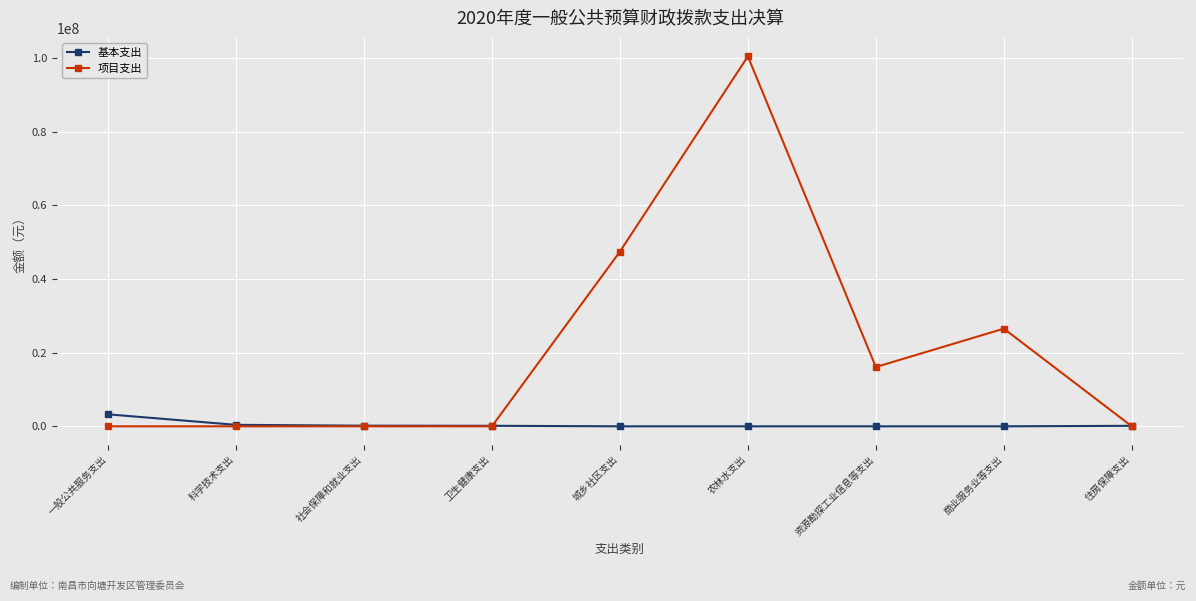

What is the maximum value for 基本支出?

3257966.0